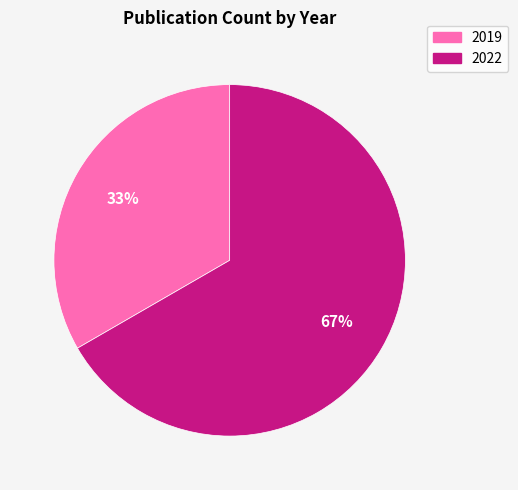

Which slice represents more than half of the pie?

2022